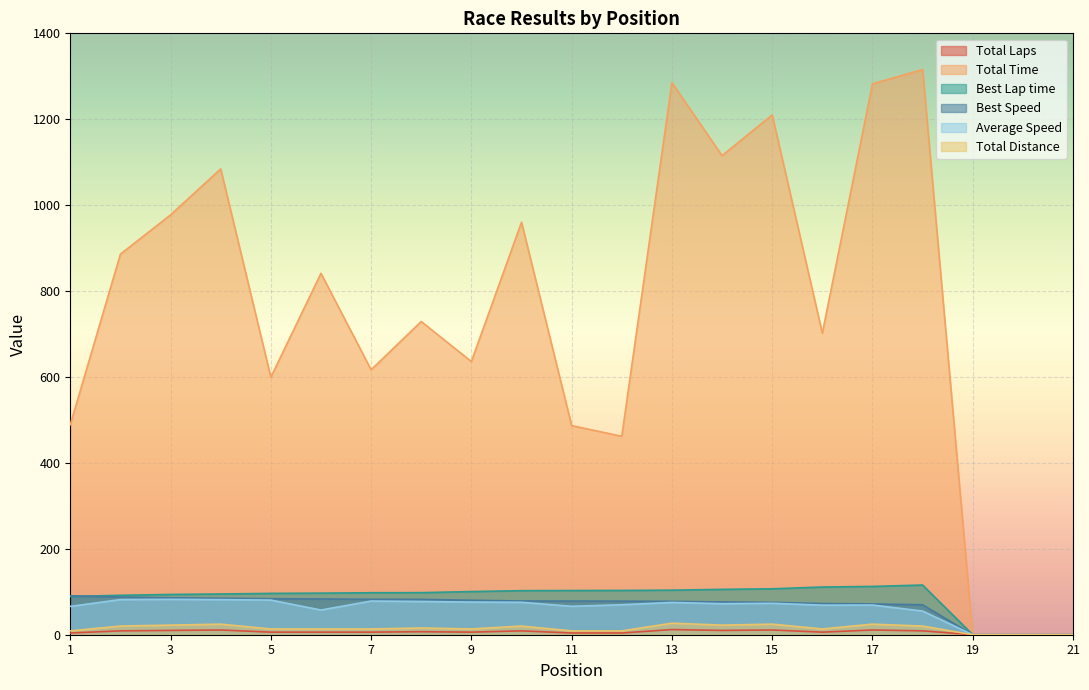

List the series in order of their peak value, lowest first.

Total Laps, Total Distance, Average Speed, Best Speed, Best Lap time, Total Time